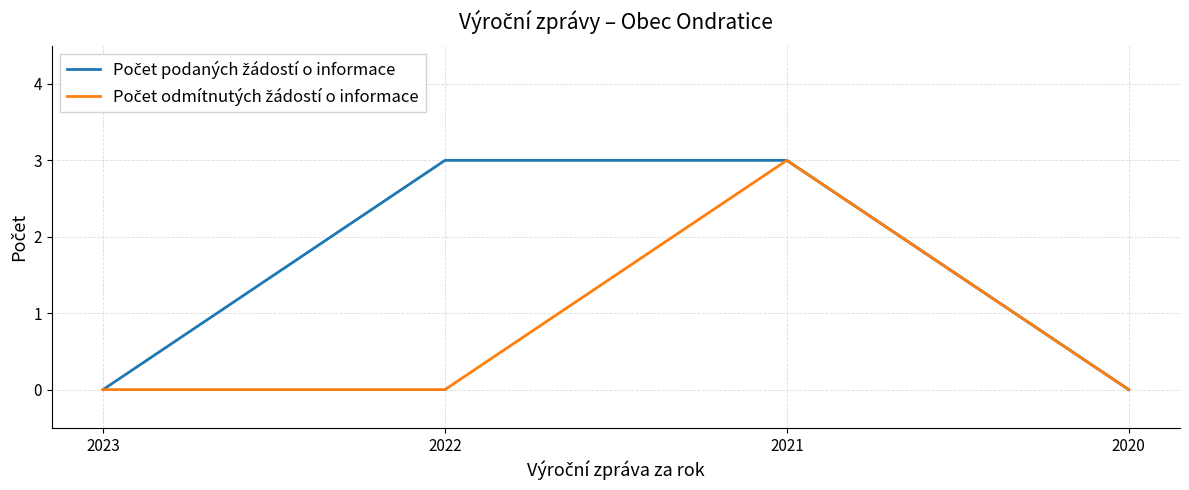

What is the total value across all series at 2021?

6